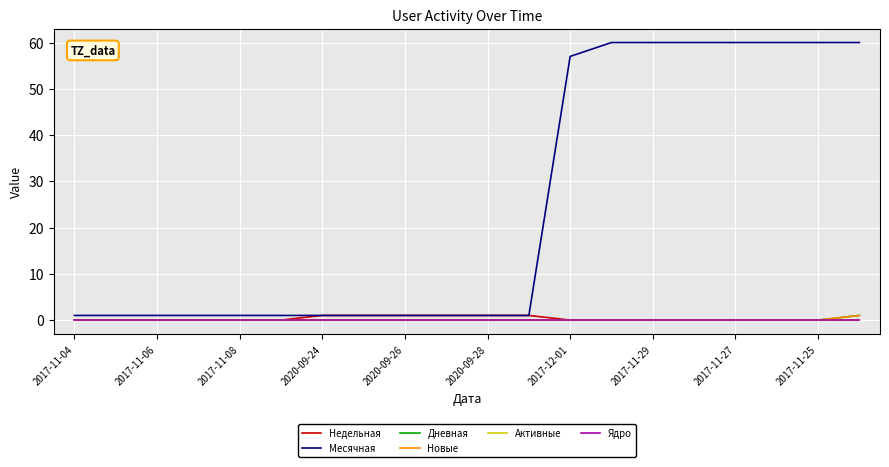

Reading left to right, extract all data points from this chart.

Недельная: 0	0	0	0	0	0	1	1	1	1	1	1	0	0	0	0	0	0	0	0
Месячная: 1	1	1	1	1	1	1	1	1	1	1	1	57	60	60	60	60	60	60	60
Дневная: 0	0	0	0	0	0	0	0	0	0	0	0	0	0	0	0	0	0	0	1
Новые: 0	0	0	0	0	0	0	0	0	0	0	0	0	0	0	0	0	0	0	1
Активные: 0	0	0	0	0	0	0	0	0	0	0	0	0	0	0	0	0	0	0	0
Ядро: 0	0	0	0	0	0	0	0	0	0	0	0	0	0	0	0	0	0	0	0